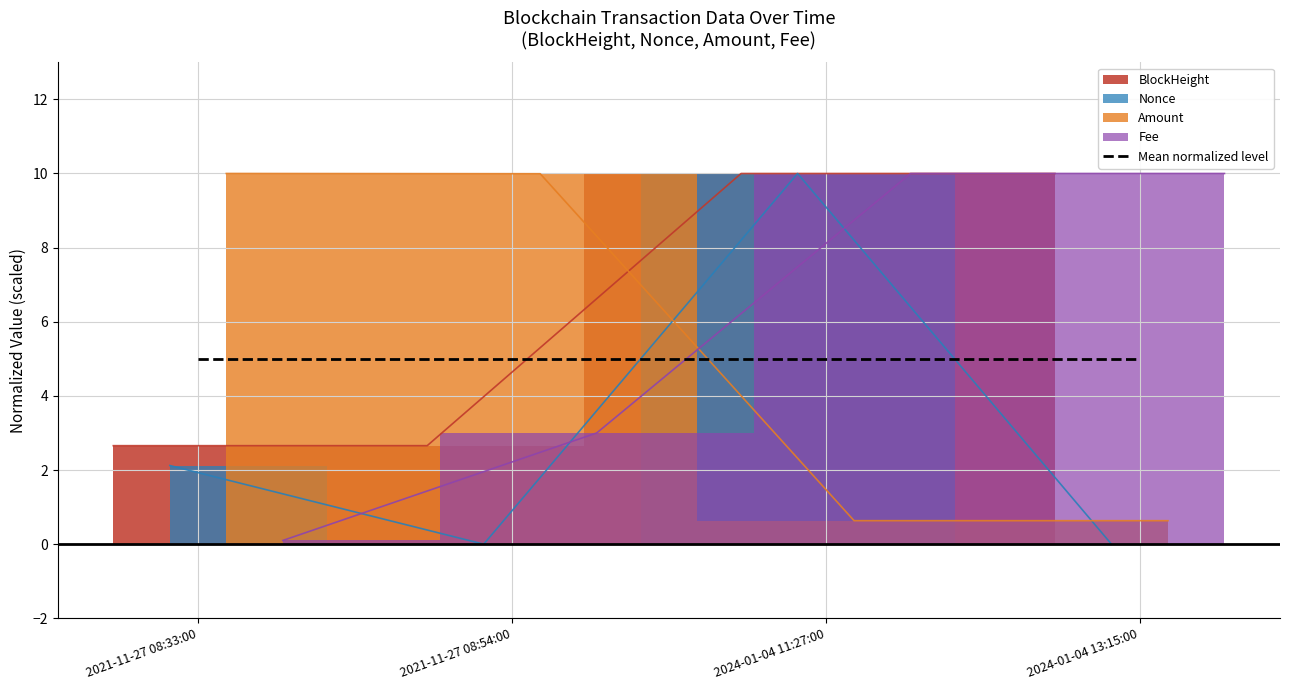

Which series has the widest spread of values?

Nonce